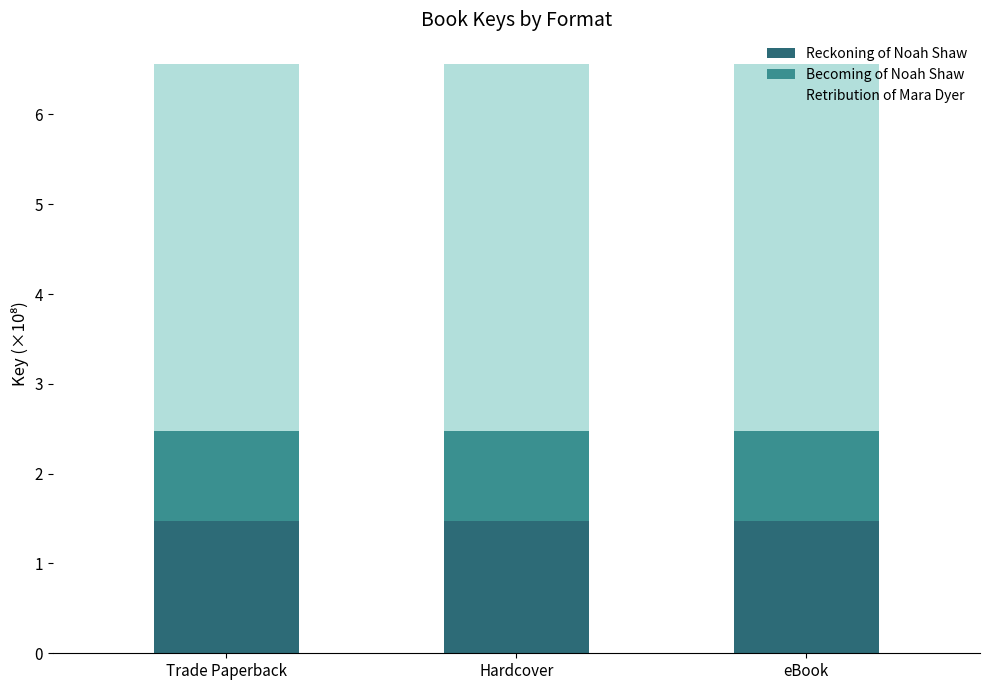

What is the minimum value for Reckoning of Noah Shaw?

1.5